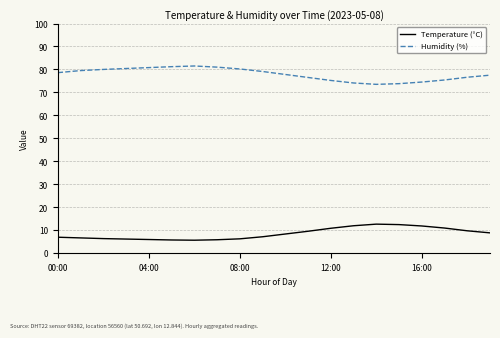

What is the difference between the maximum and minimum values in the Temperature (°C) series?

7.0